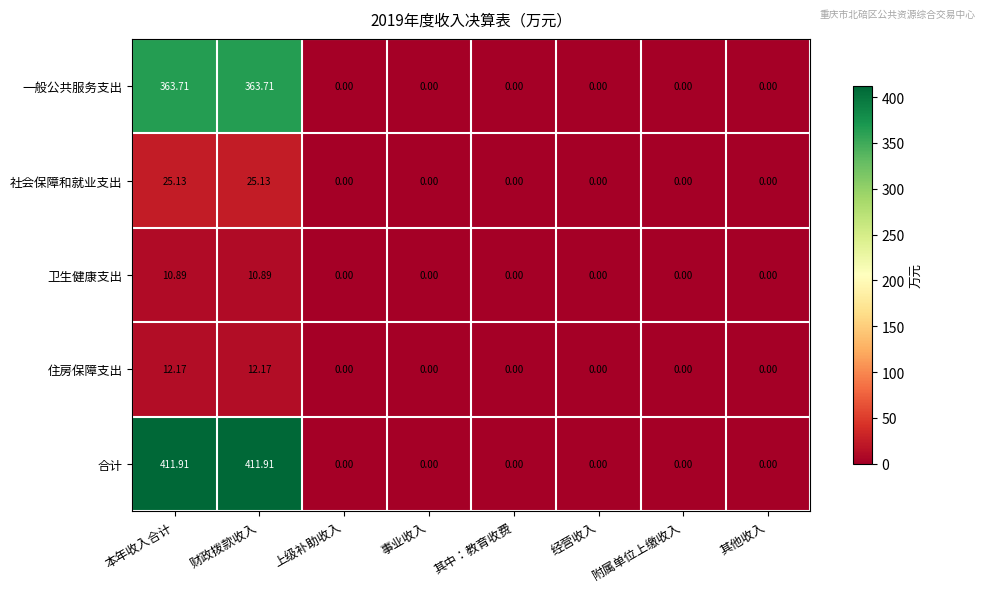

Which series has the largest total across all categories?

合计